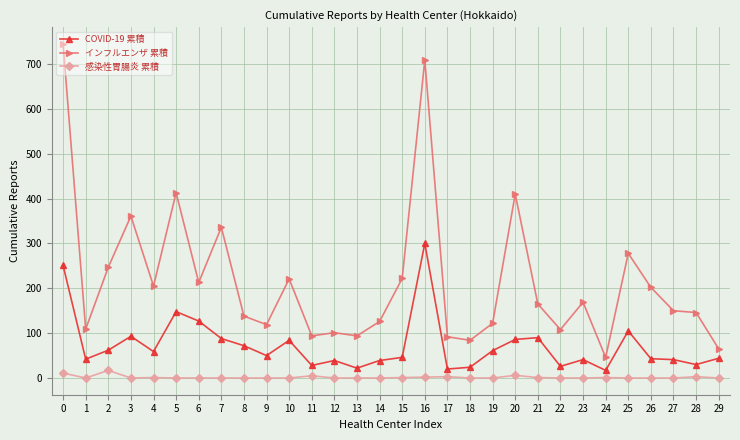

At how many categories does at least one series exceed 660?

2